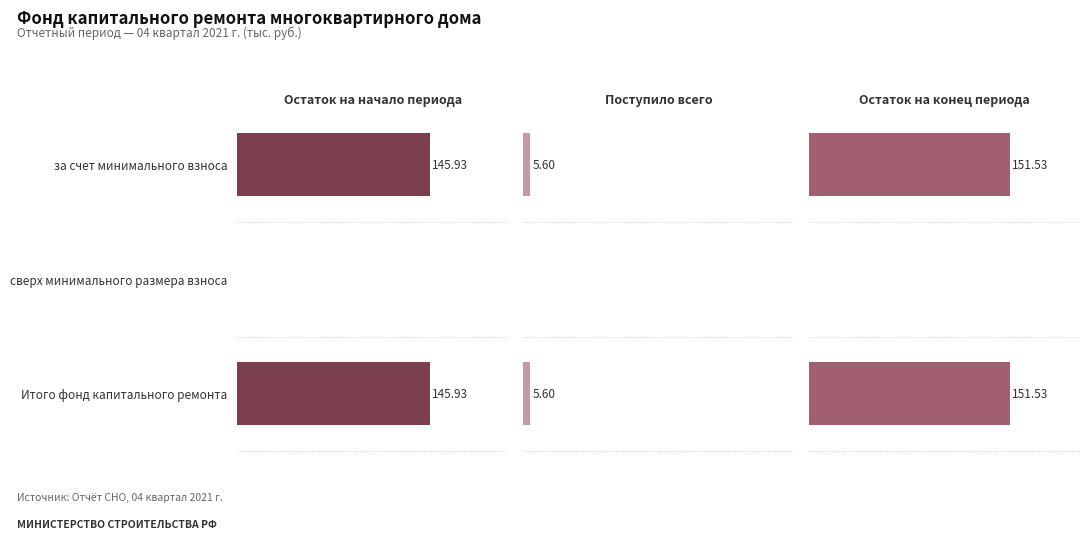

What are all the series names shown in the legend?

Остаток на начало периода, Поступило всего, Остаток на конец периода